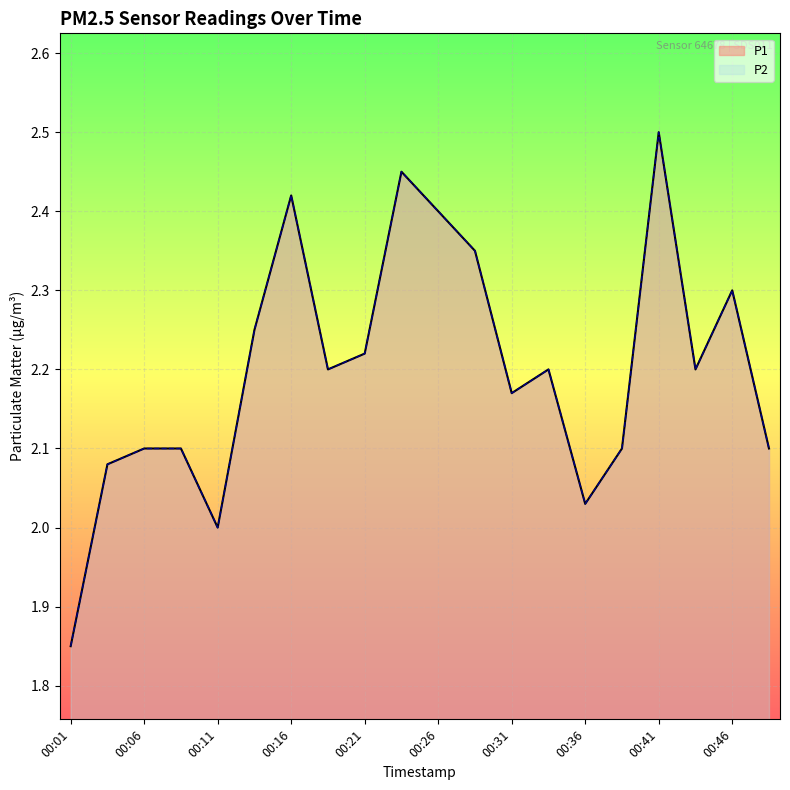

What is the difference between the maximum and minimum values in the P2 series?

0.6